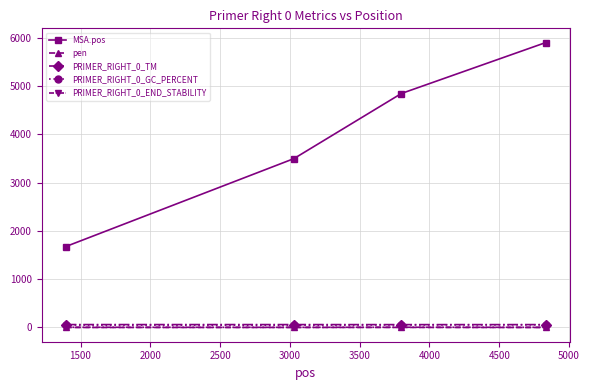

True or false: PRIMER_RIGHT_0_TM and PRIMER_RIGHT_0_GC_PERCENT intersect in this chart.

False